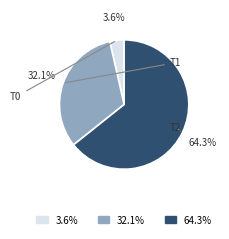

Is there any slice that represents more than half of the pie?

Yes